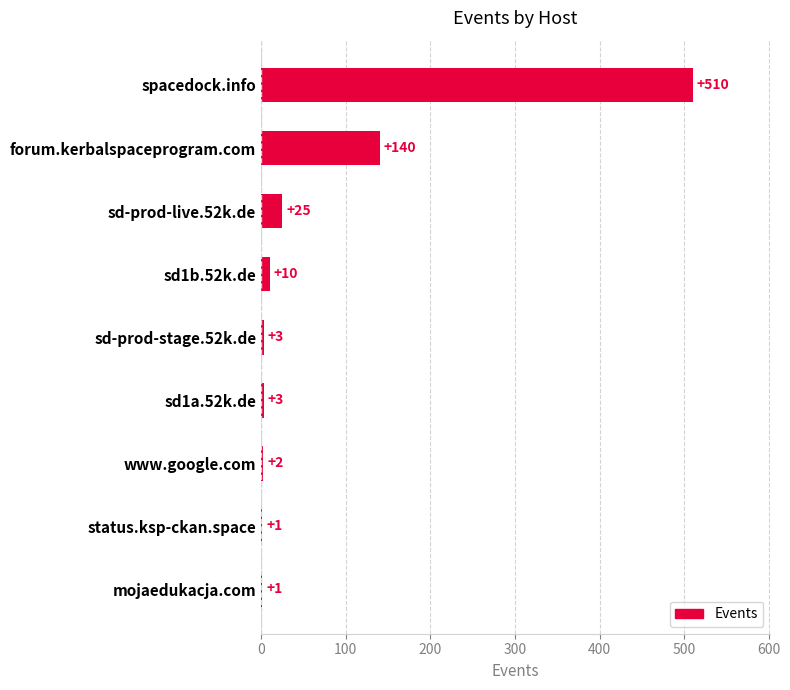

Is it true that the value at sd1a.52k.de is 3?

True